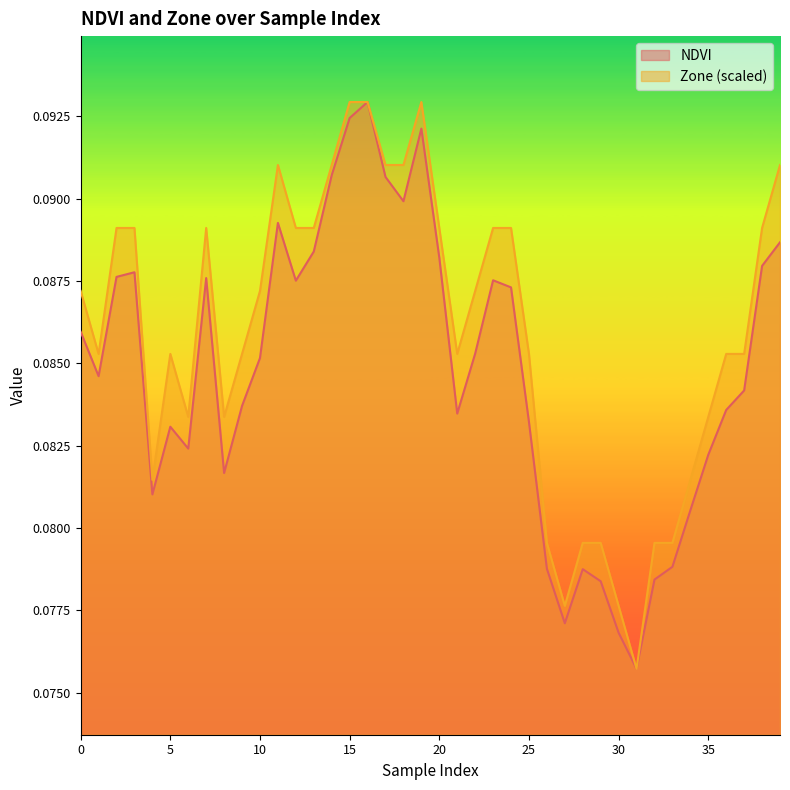

Reading right to left, what are all the values shown in this chart?

NDVI: 0.1	0.1	0.1	0.1	0.1	0.1	0.1	0.1	0.1	0.1	0.1	0.1	0.1	0.1	0.1	0.1	0.1	0.1	0.1	0.1	0.1	0.1	0.1	0.1	0.1	0.1	0.1	0.1	0.1	0.1	0.1	0.1	0.1	0.1	0.1	0.1	0.1	0.1	0.1	0.1
Zone: 0.1	0.1	0.1	0.1	0.1	0.1	0.1	0.1	0.1	0.1	0.1	0.1	0.1	0.1	0.1	0.1	0.1	0.1	0.1	0.1	0.1	0.1	0.1	0.1	0.1	0.1	0.1	0.1	0.1	0.1	0.1	0.1	0.1	0.1	0.1	0.1	0.1	0.1	0.1	0.1